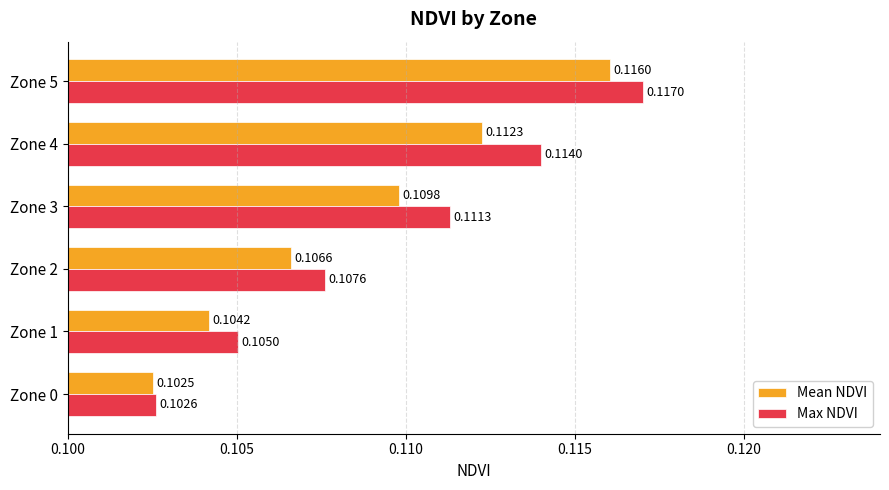

List the series in order of their peak value, highest first.

Max NDVI, Mean NDVI